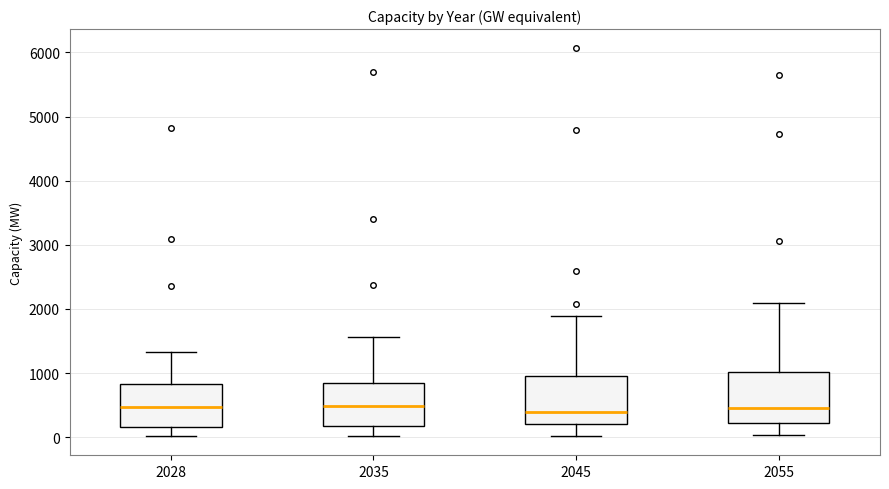

Reading left to right, read every box against the y-axis: the position of its median line, the range the box covers, and the ends of its whiskers. The values are not printed on the chart, so give them approximately, as read against the axis.

2028: median 500, box 200 to 800, whiskers 0 to 1300
2035: median 500, box 200 to 800, whiskers 0 to 1600
2045: median 400, box 200 to 1000, whiskers 0 to 1900
2055: median 500, box 200 to 1000, whiskers 0 to 2100